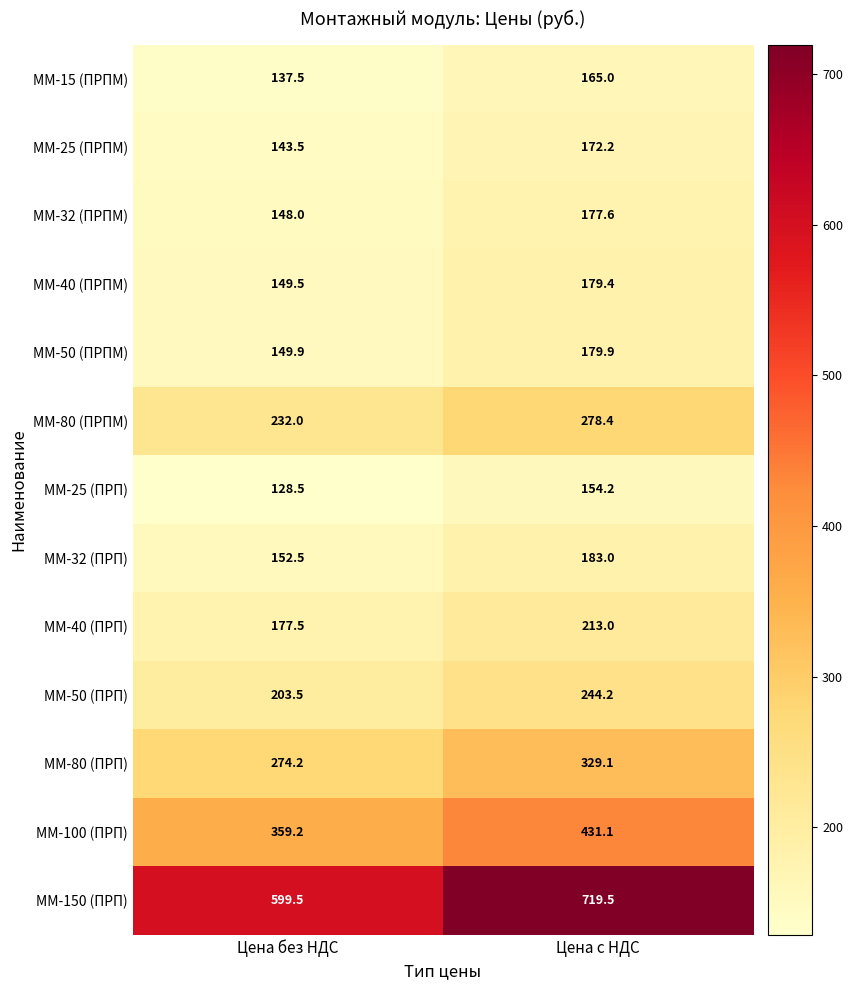

True or false: ММ-50 (ПРПМ) has a value of 179.9 at Цена с НДС.

True